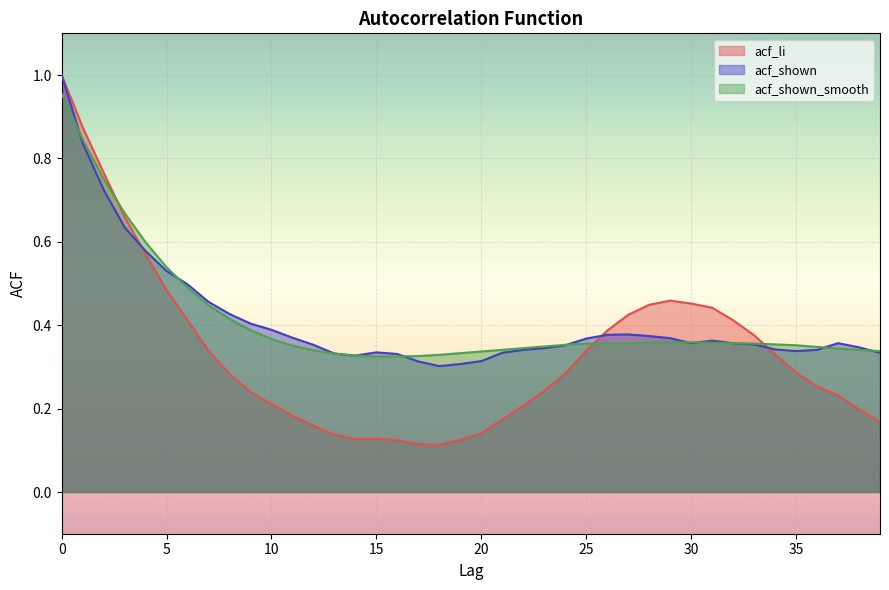

Which series has the largest total across all categories?

acf_shown